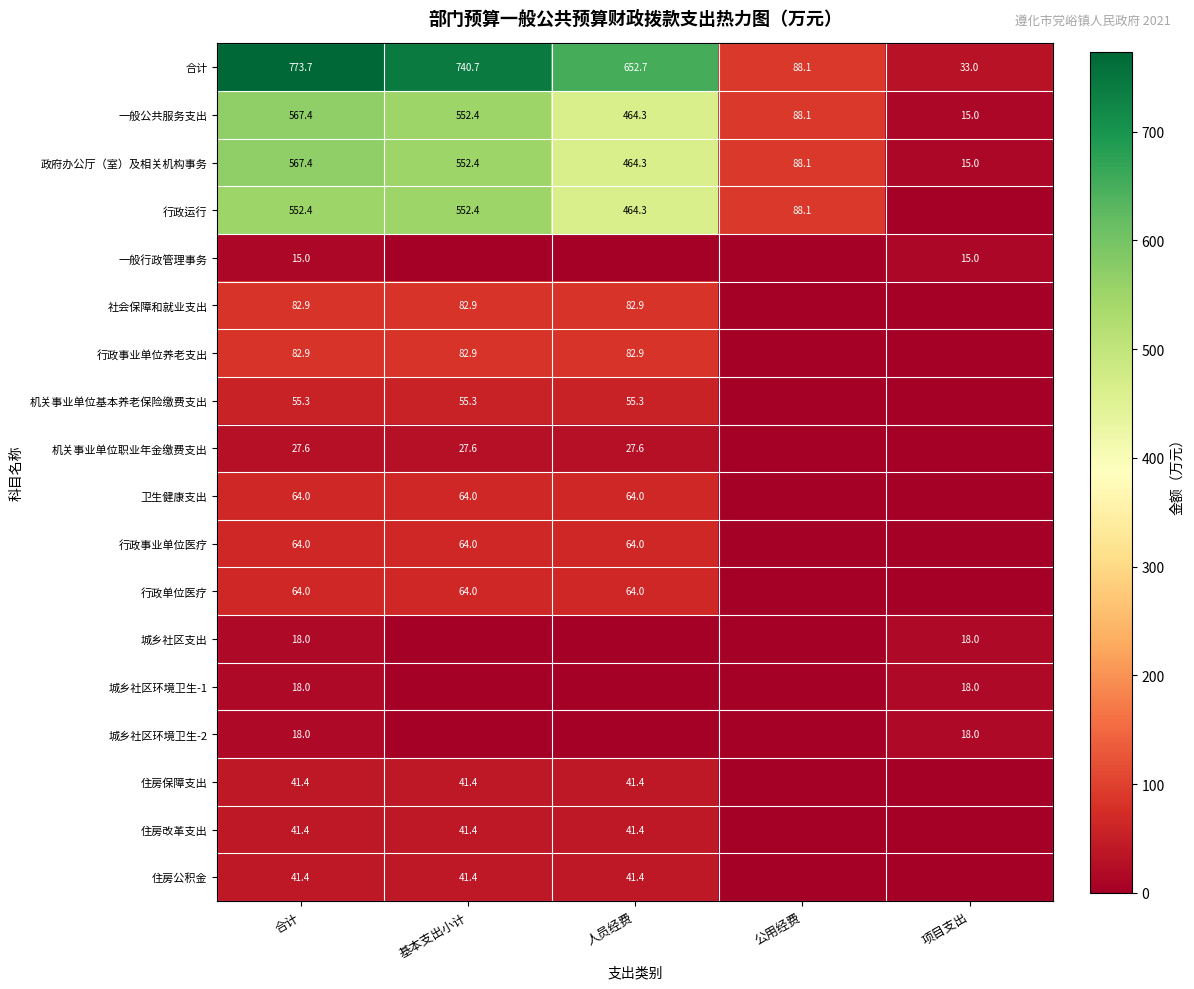

At how many categories does at least one series exceed 607?

3